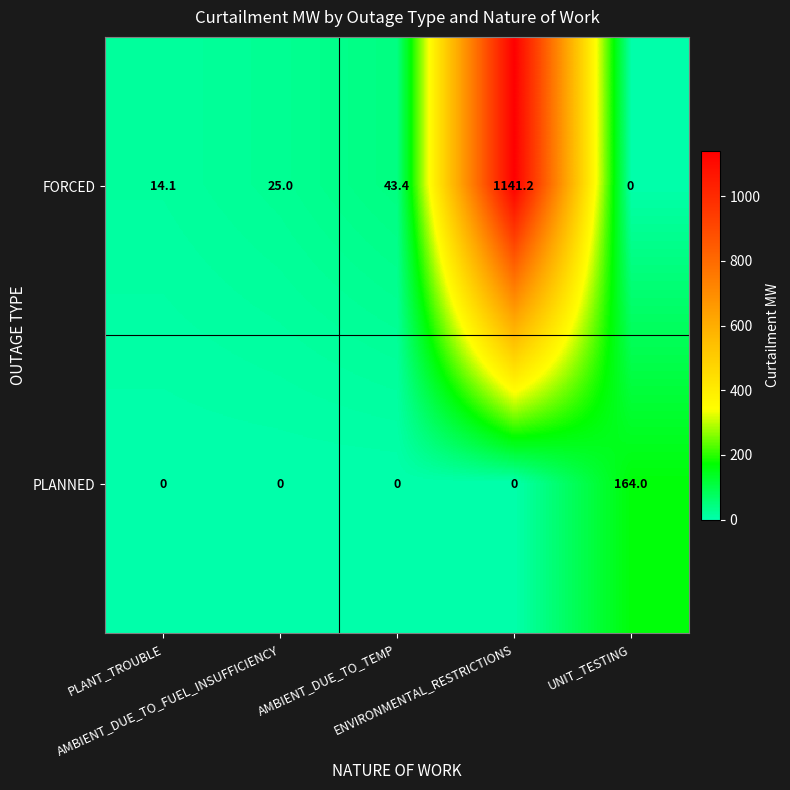

What is the maximum value for FORCED?

1141.2